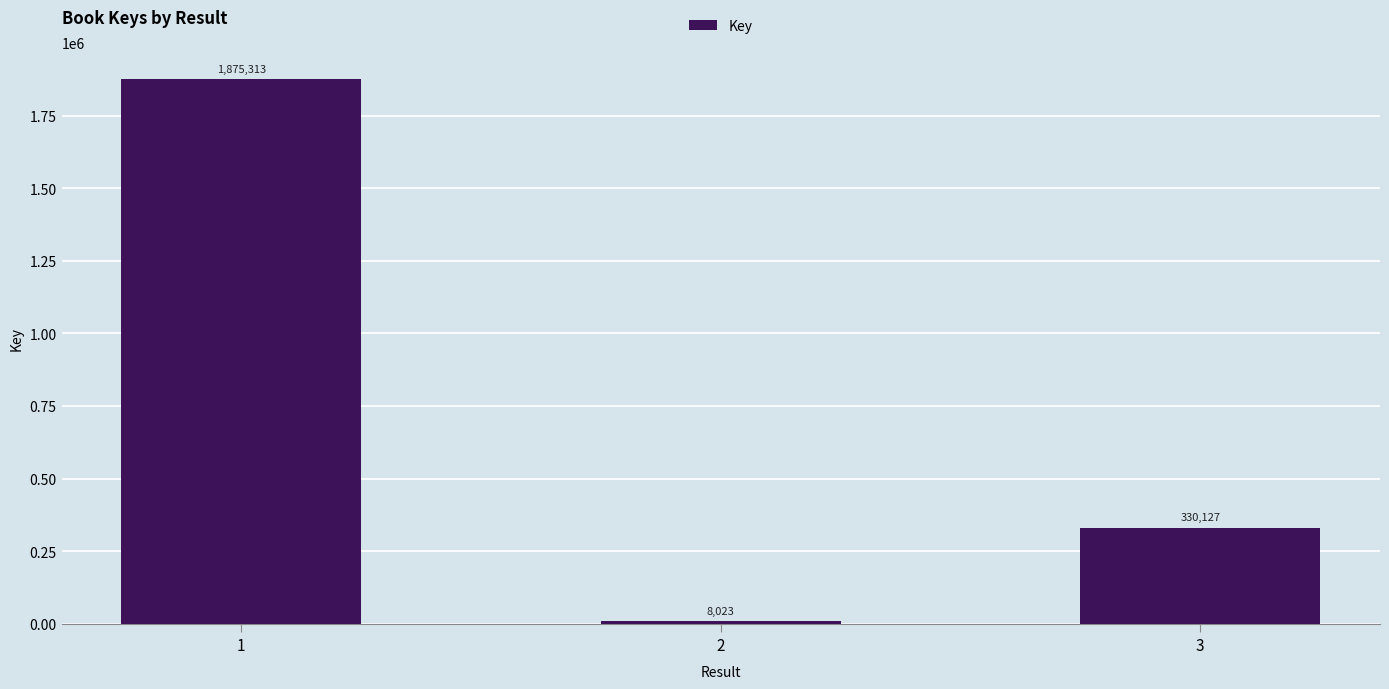

How many bars are there in total?

3